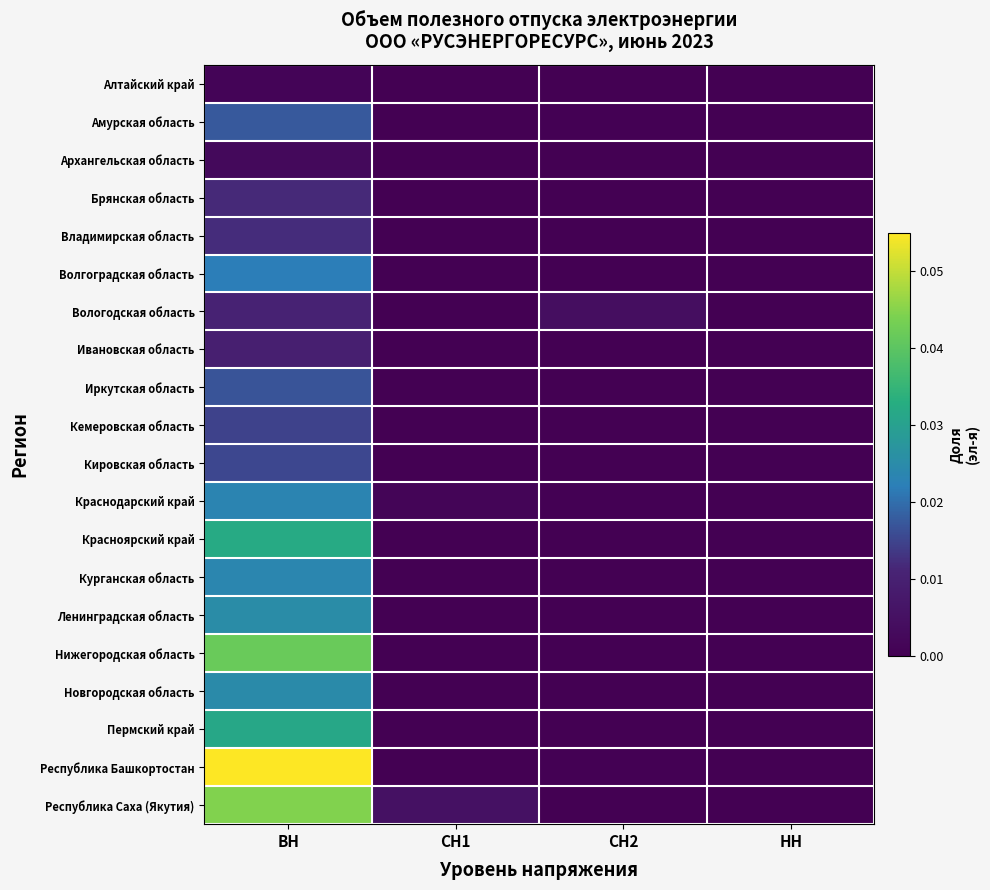

Count the number of categories in the chart.

4